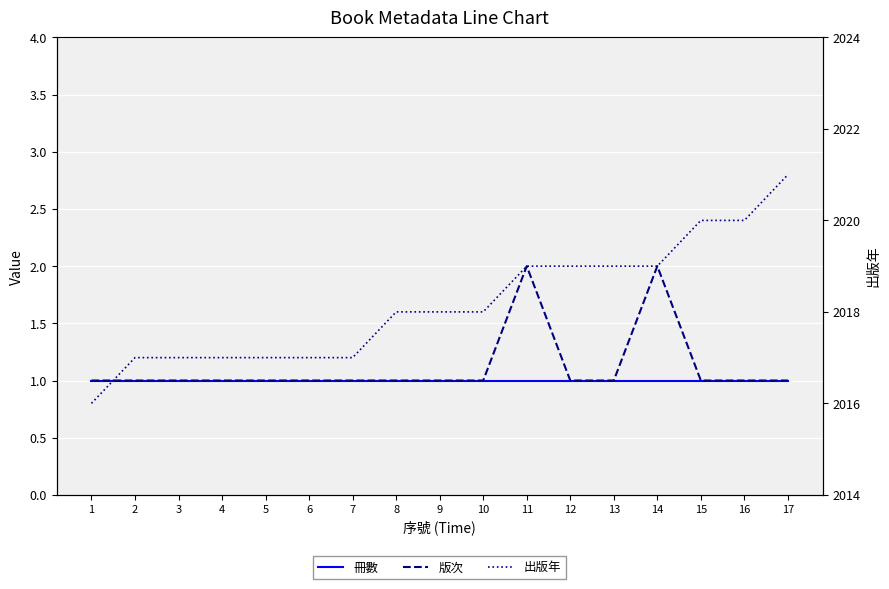

What is the difference between the maximum and minimum values in the 版次 series?

1